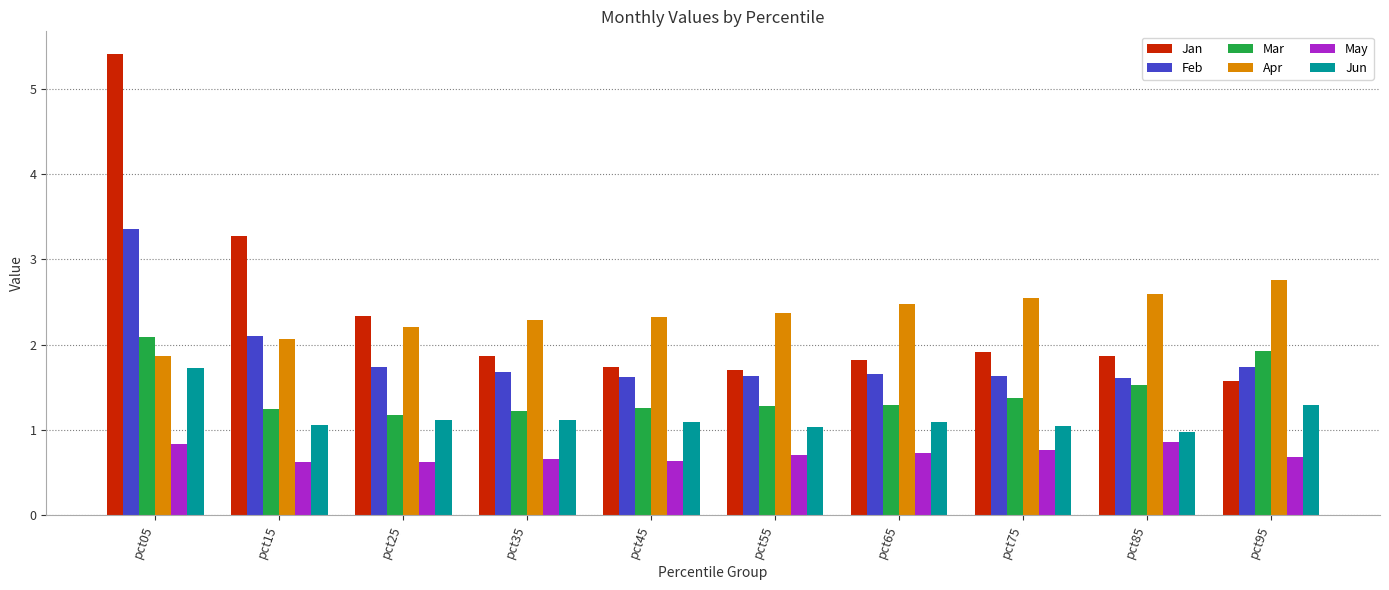

At pct75, list the series in order from largest to smallest.

Apr, Jan, Feb, Mar, Jun, May